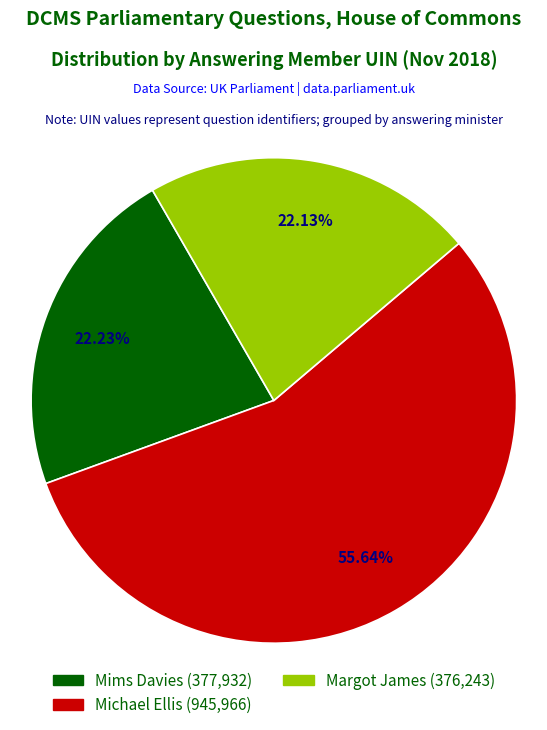

Is there a majority slice in this chart?

Yes